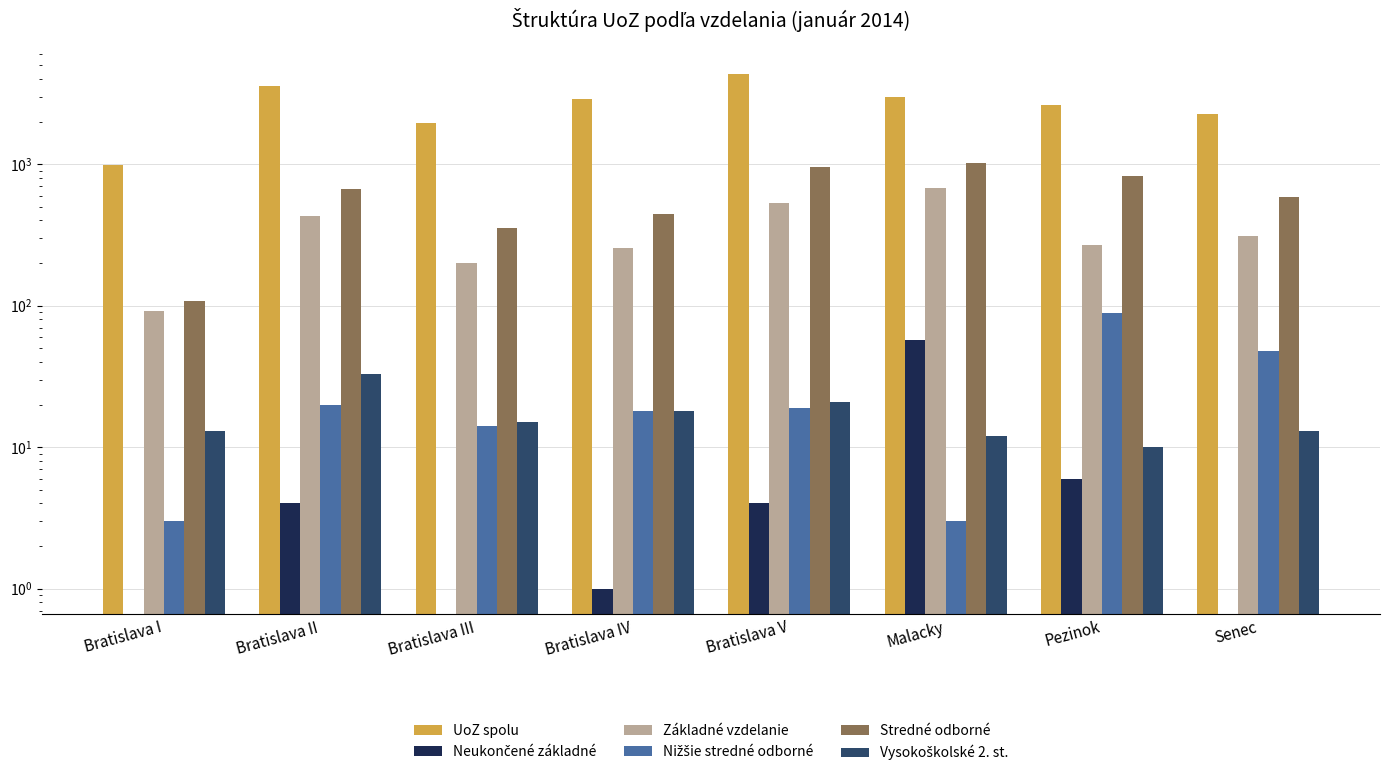

How many distinct data groups are displayed?

6